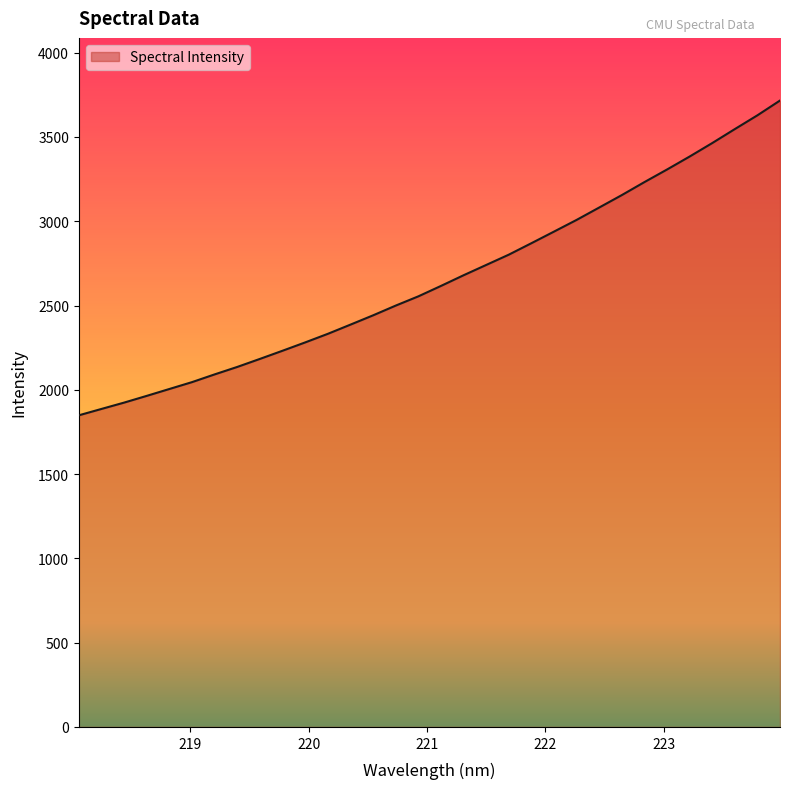

Count the number of values greater than 2616.

16